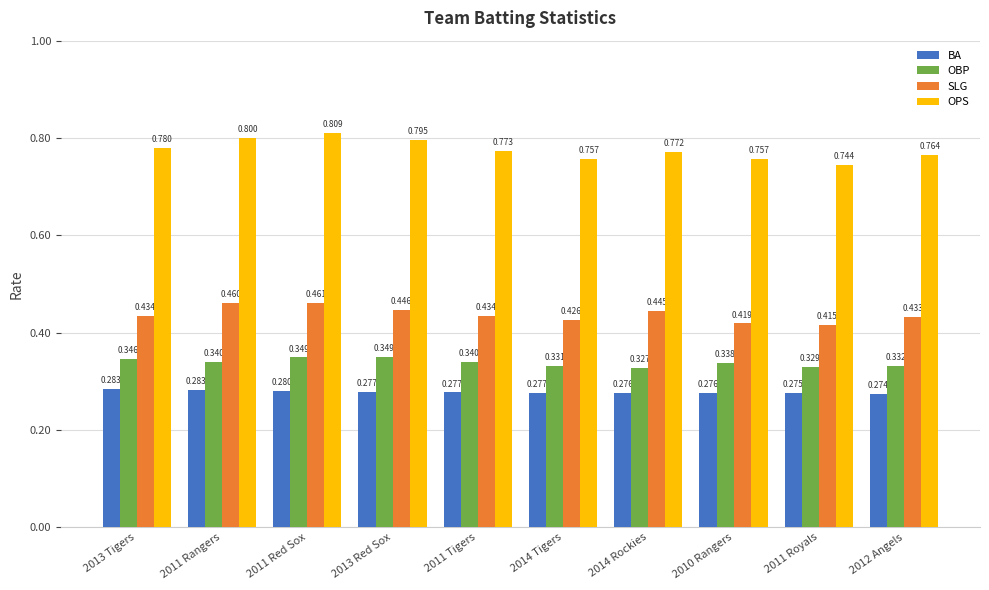

The value of SLG at 2011 Tigers is 0.6. True or false?

False